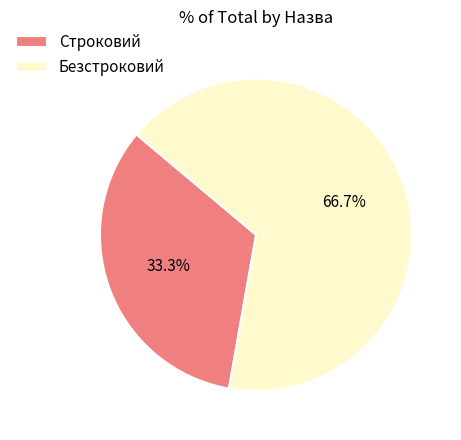

To the nearest percent, what portion does Строковий represent?

33%